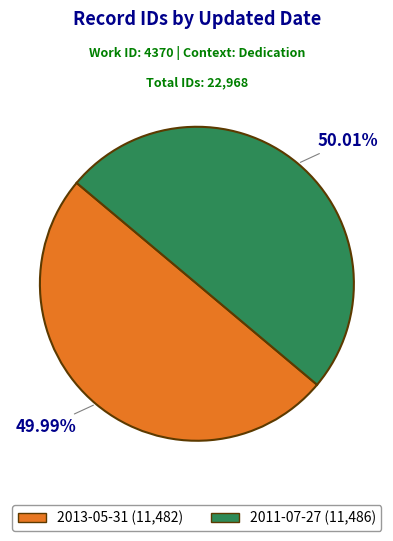

Is there a majority slice in this chart?

Yes